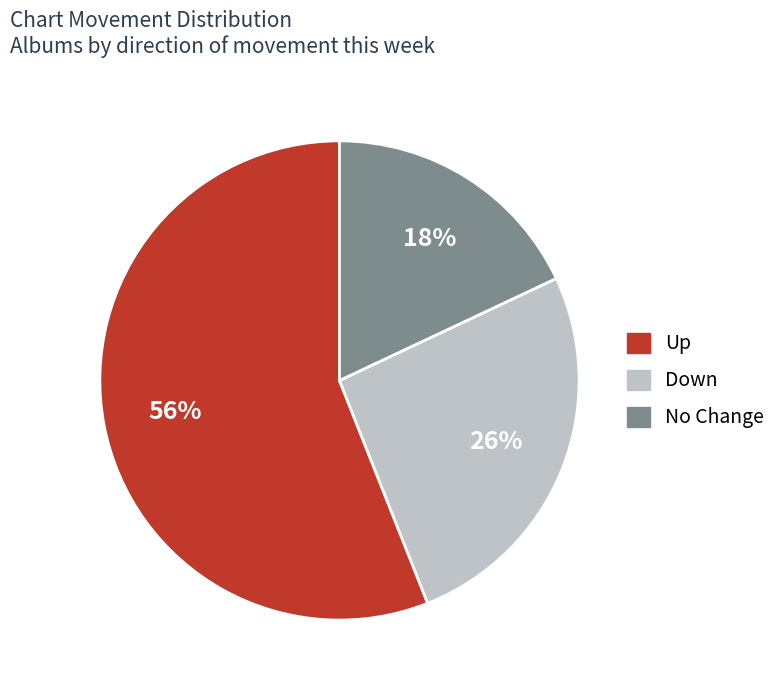

To the nearest percent, what percentage of the pie is Down?

26%